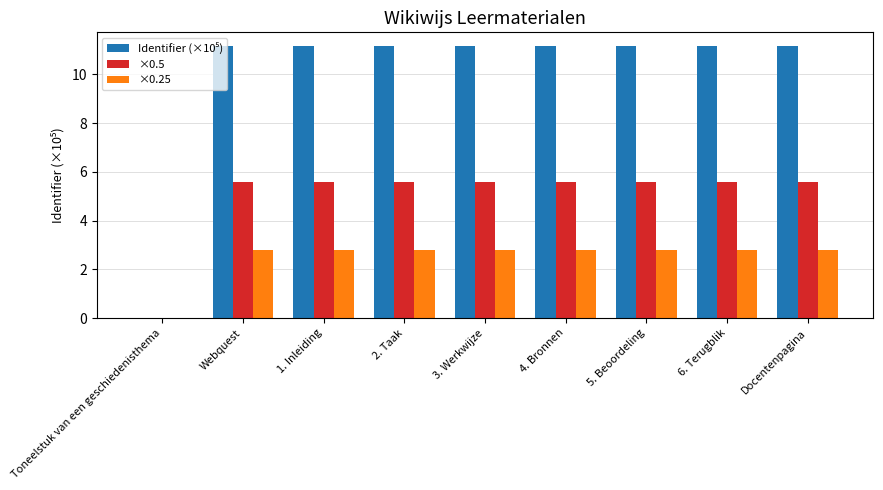

What is the maximum value shown in the chart?

11.2